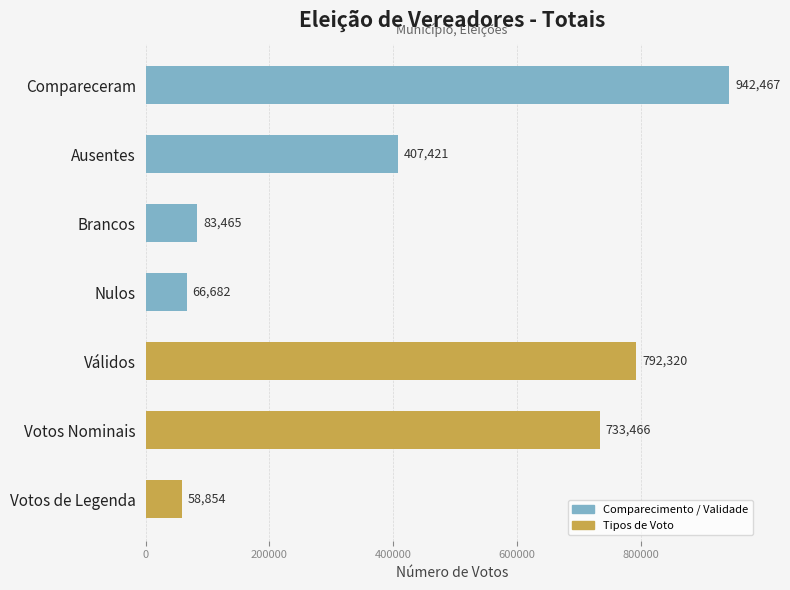

List the labels in order of value, smallest first.

Votos de Legenda, Nulos, Brancos, Ausentes, Votos Nominais, Válidos, Compareceram